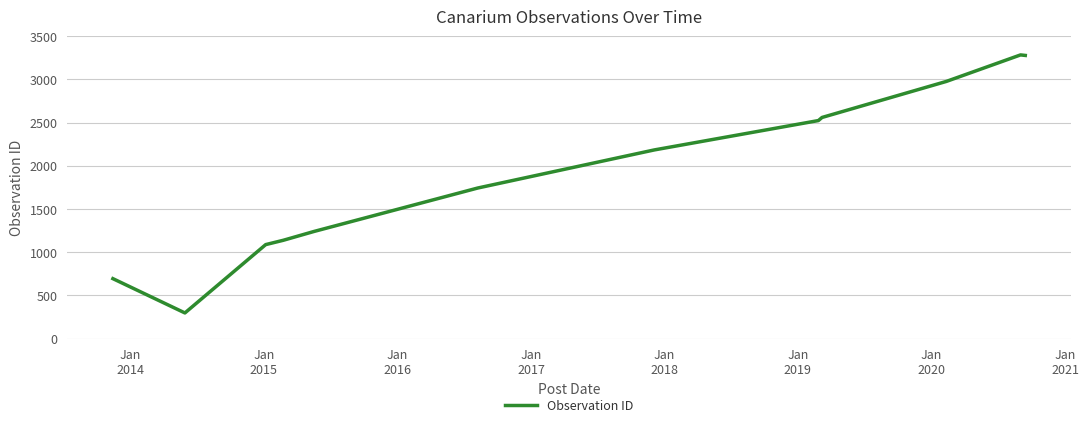

What is the minimum value shown in the chart?

297